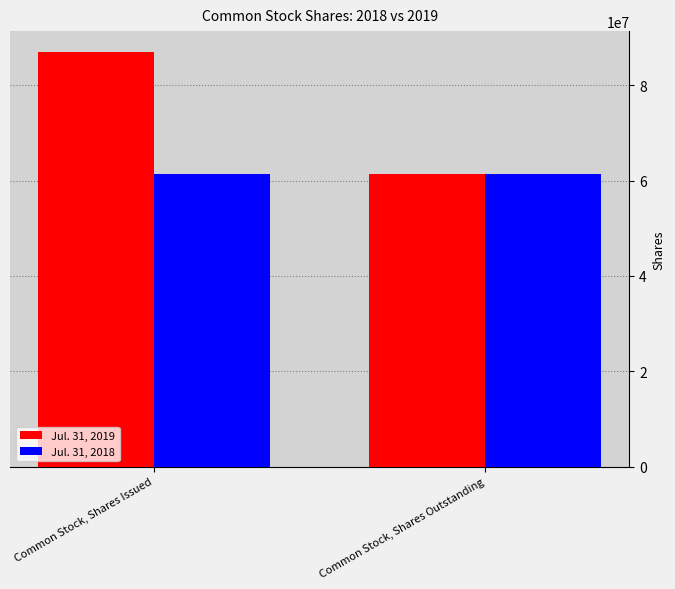

The Jul. 31, 2019 series shows 61414000 at Common Stock, Shares Outstanding. True or false?

True